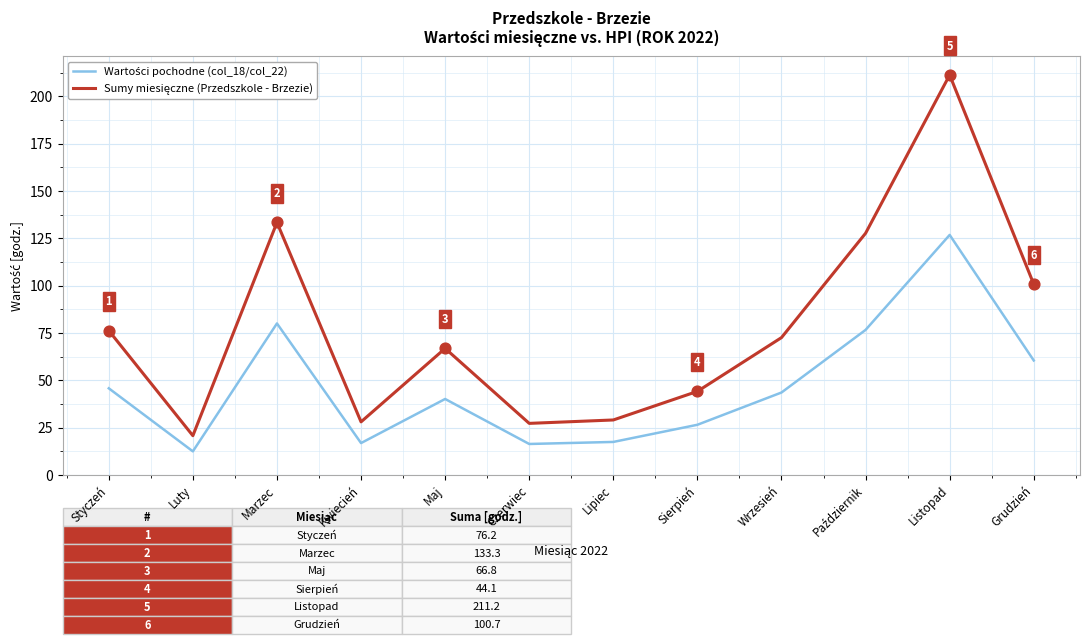

What is the total value across all series at Sierpień?

70.6